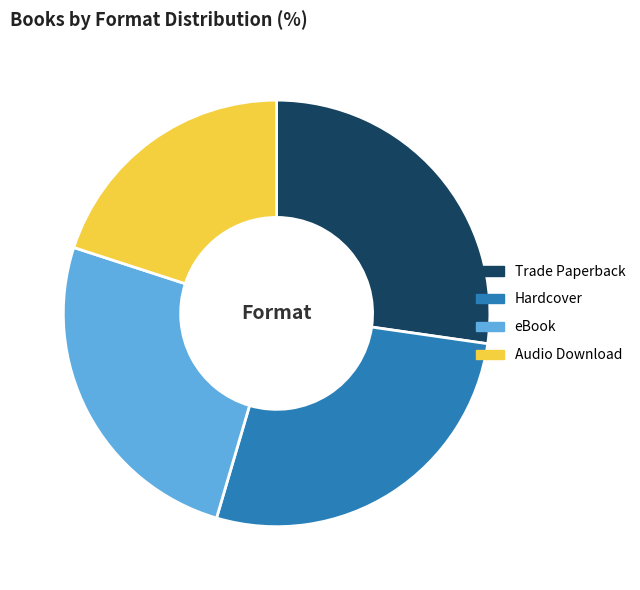

Which has a higher value, Hardcover or eBook?

Hardcover